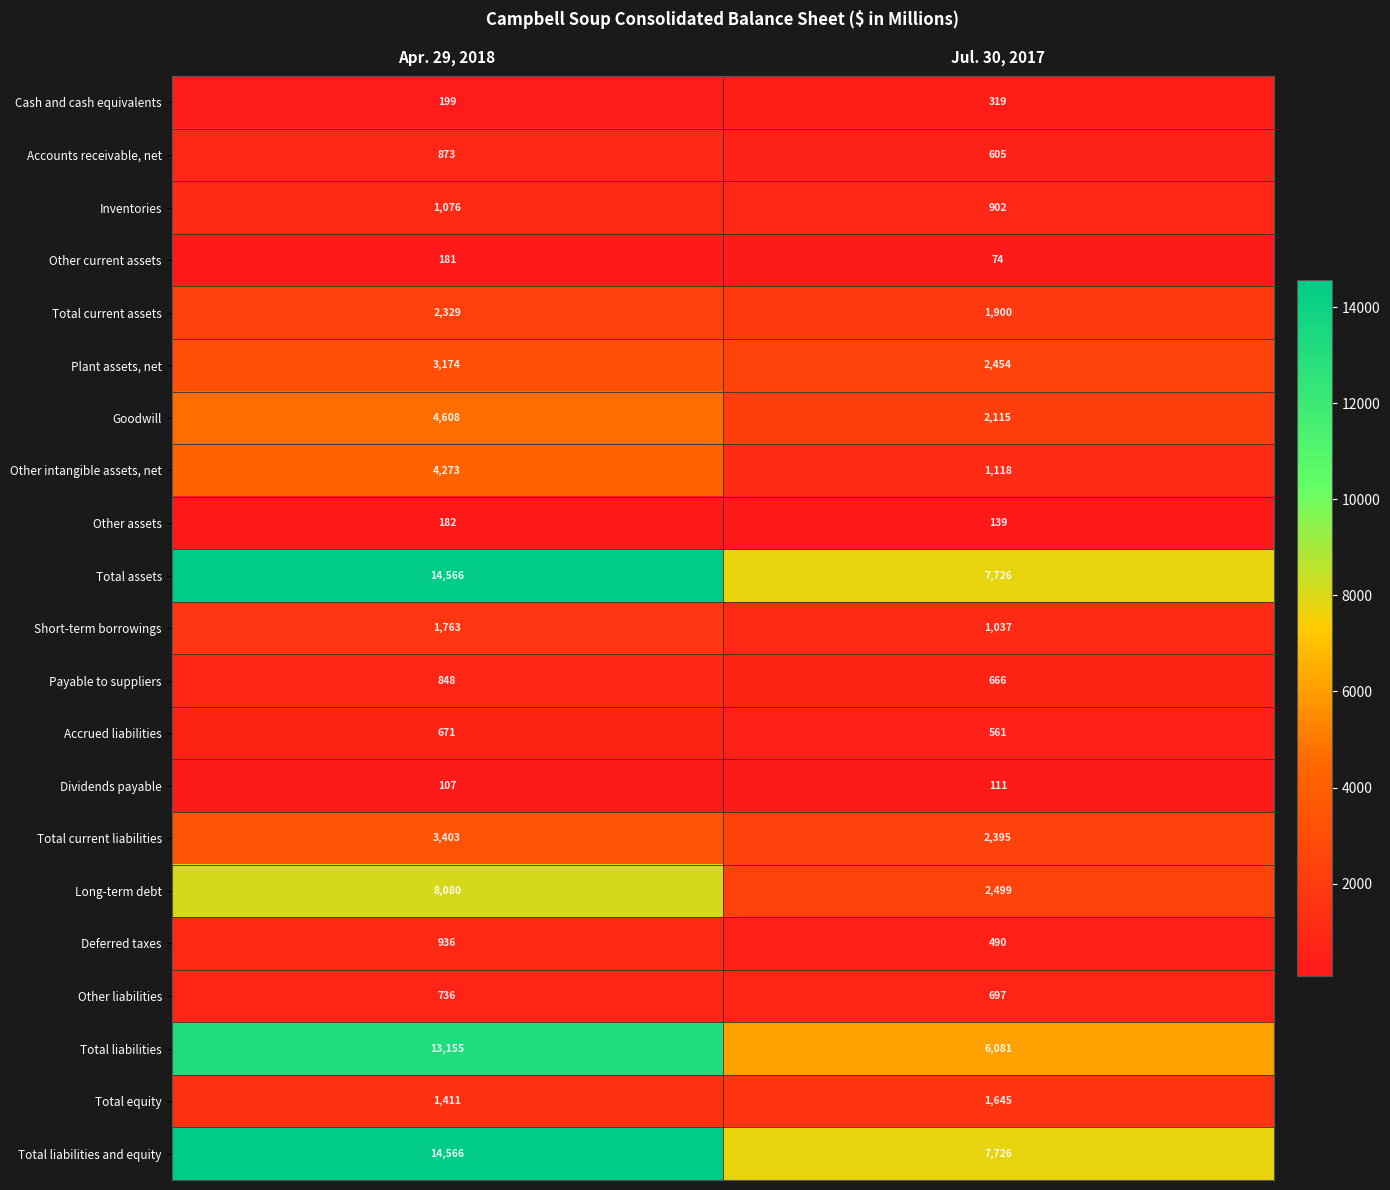

What is the average value of the Inventories series?

989